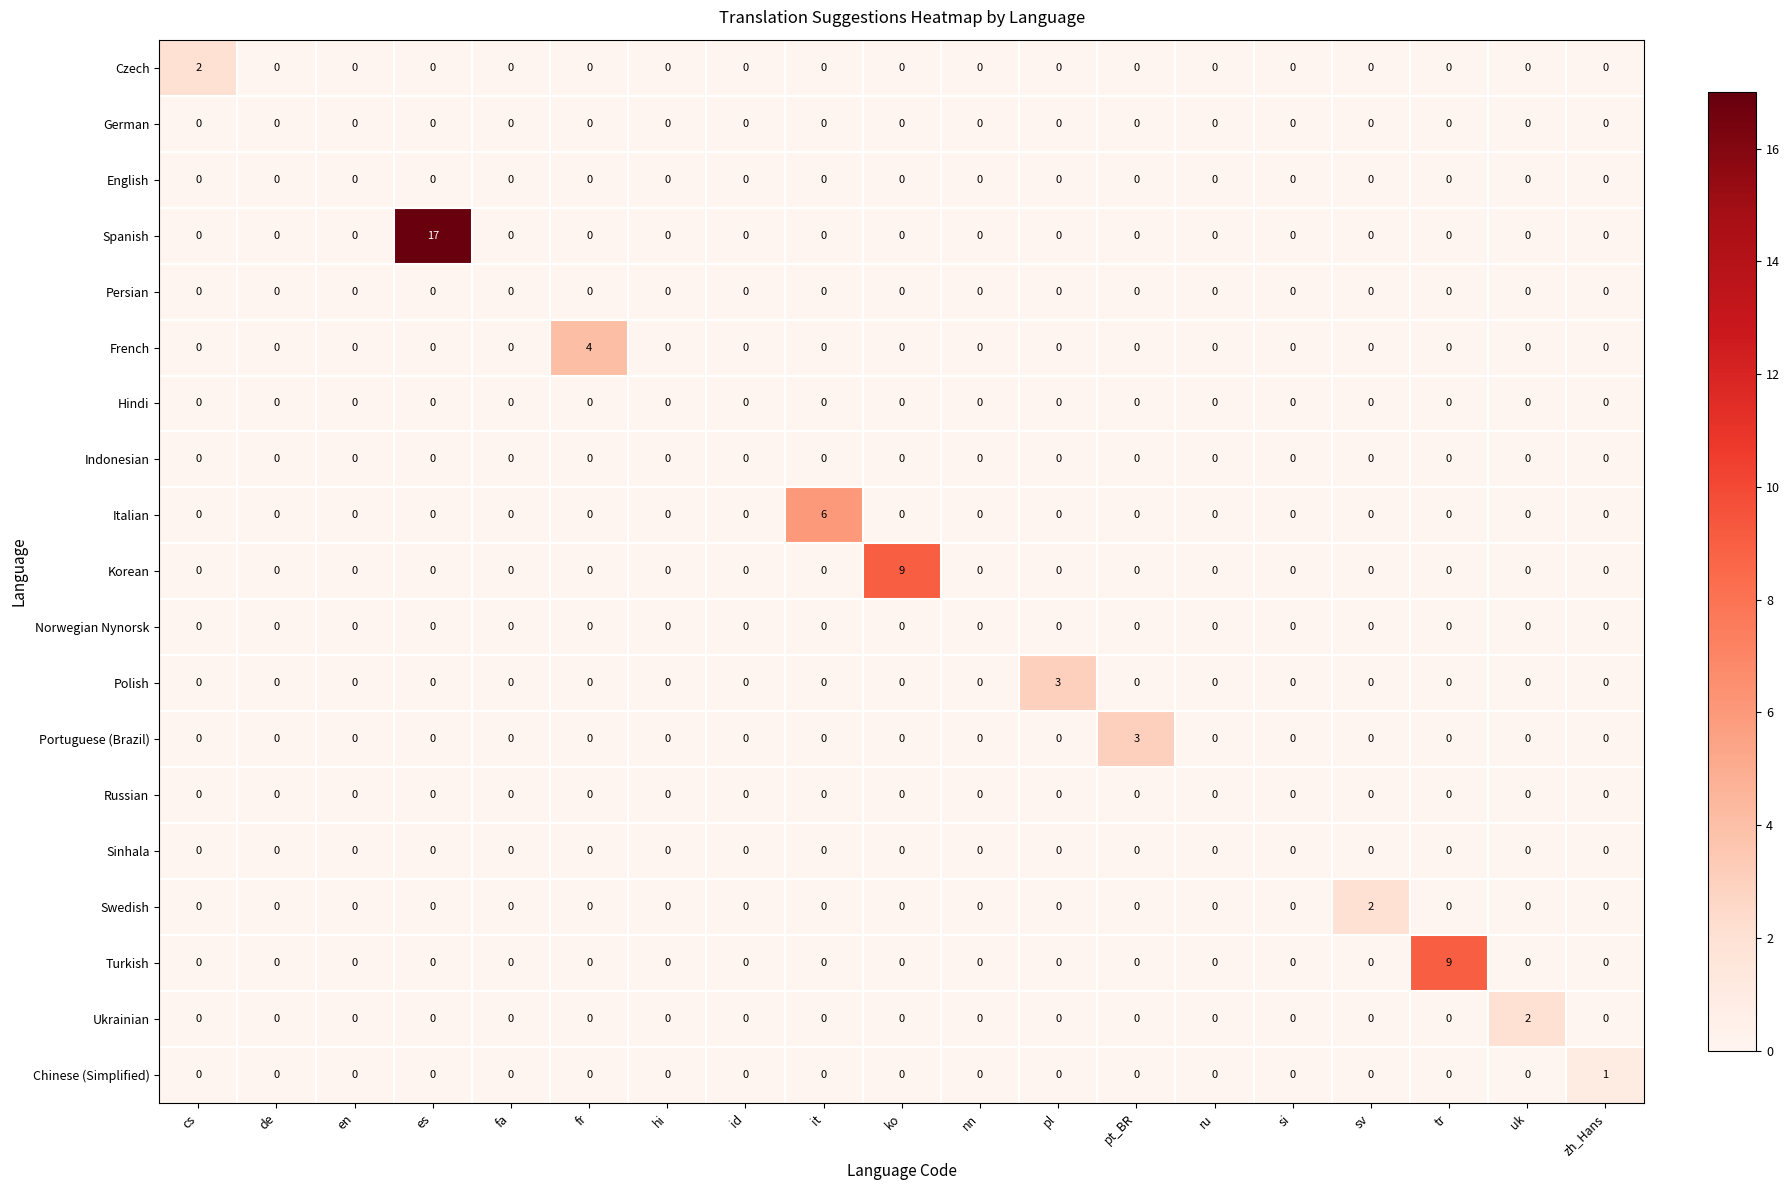

Which series has the largest total across all categories?

Spanish